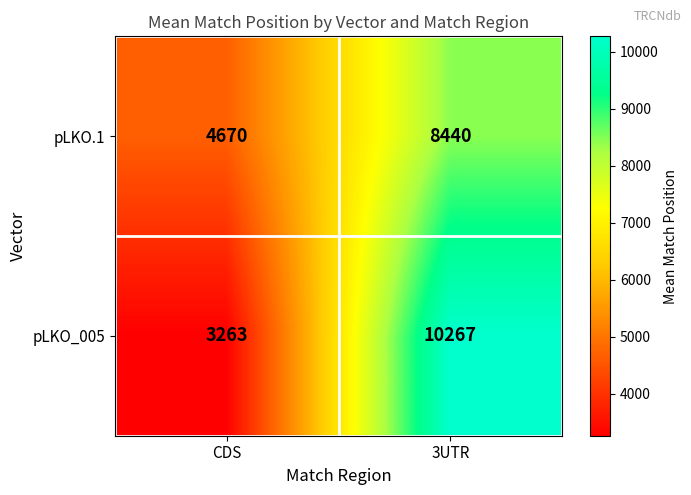

Reading right to left, list all the values displayed in this chart.

pLKO.1: 8440	4670
pLKO_005: 10267	3263